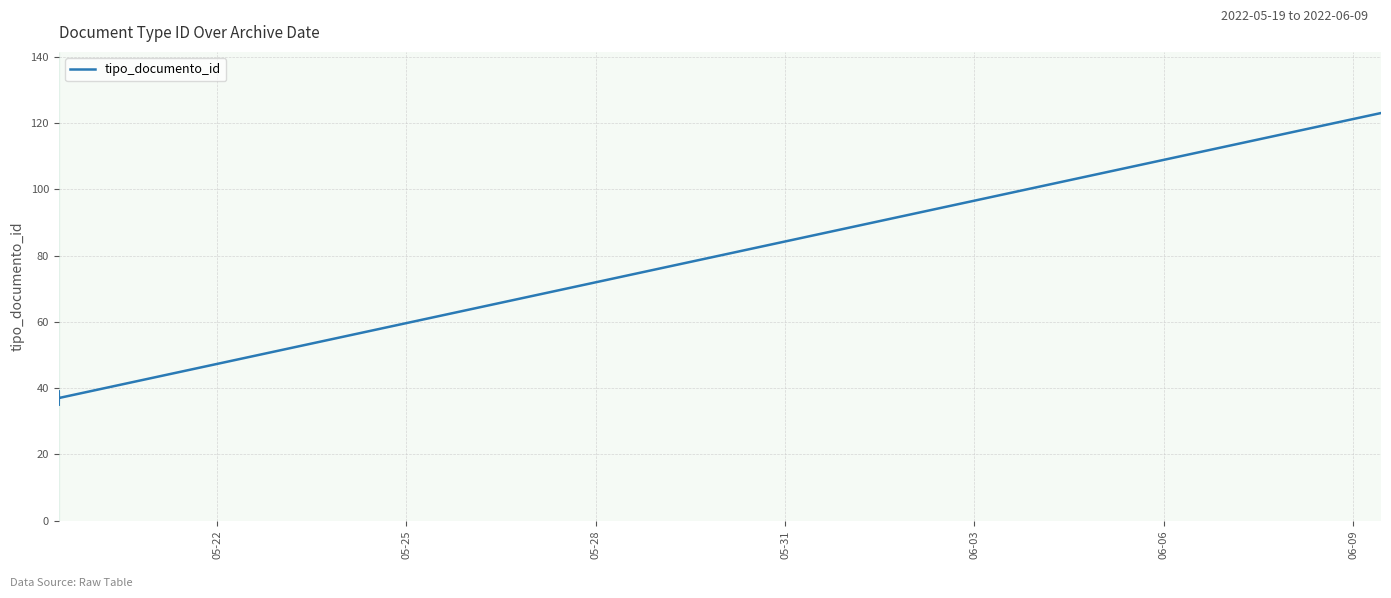

Does the chart display data point markers on the line(s)?

No